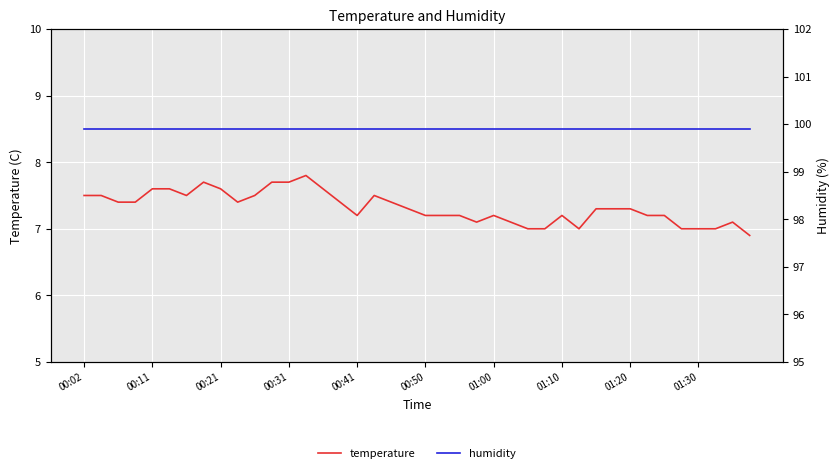

True or false: humidity has more than 2 interior local peaks.

False